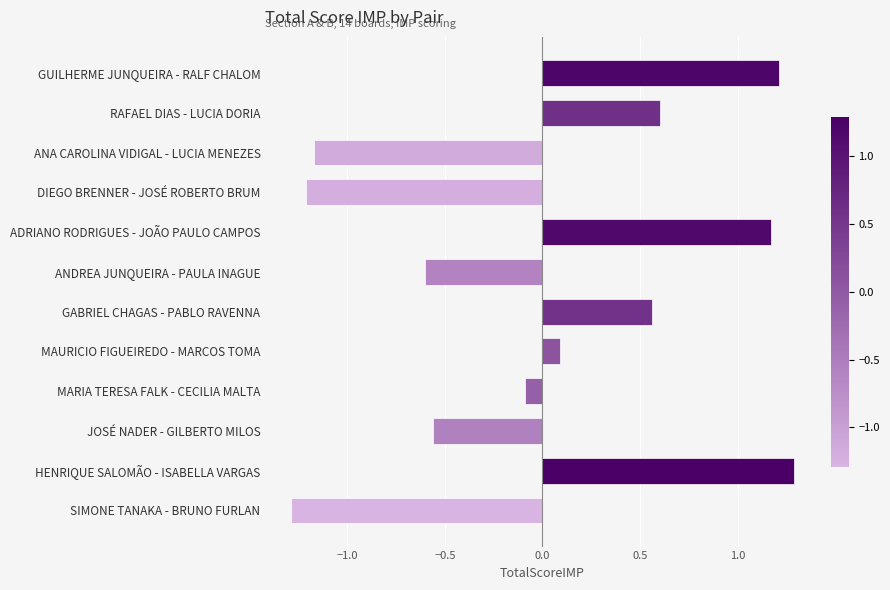

Which category has the lowest value across all series?

SIMONE TANAKA - BRUNO FURLAN